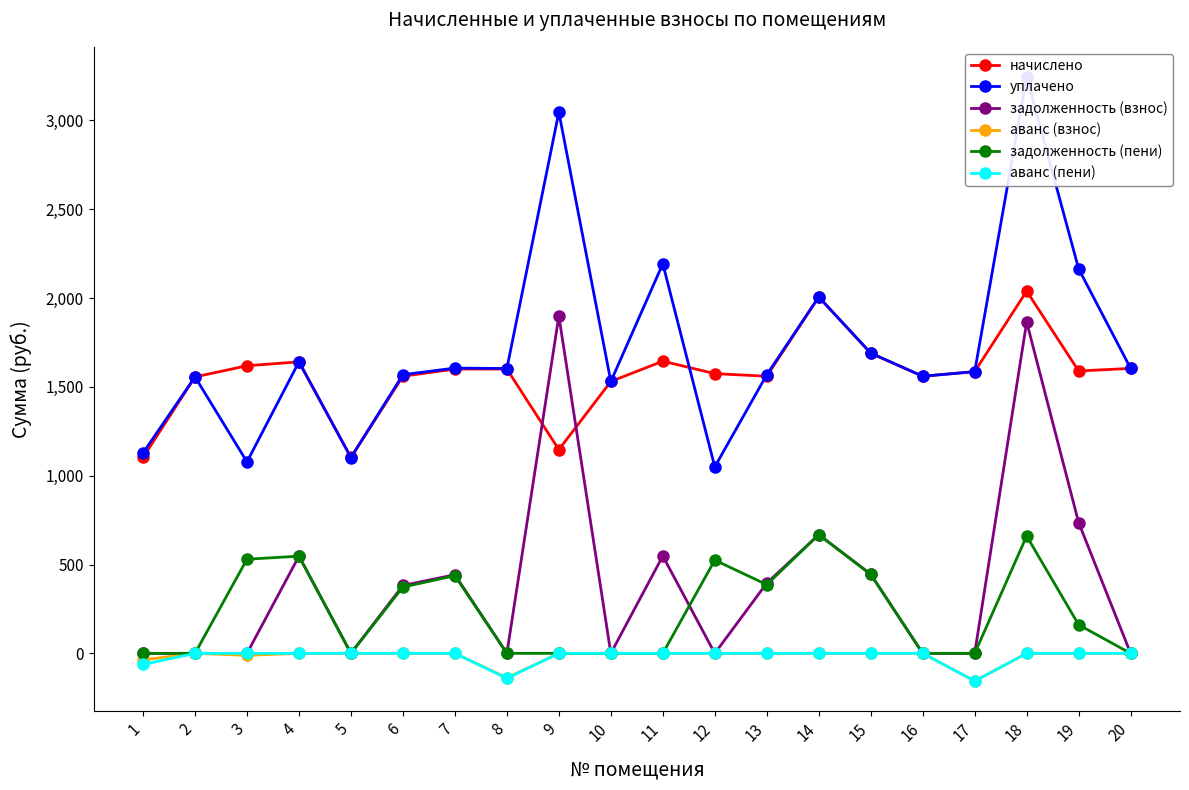

What is the value of the начислено point at the 9th from the left?

1146.7